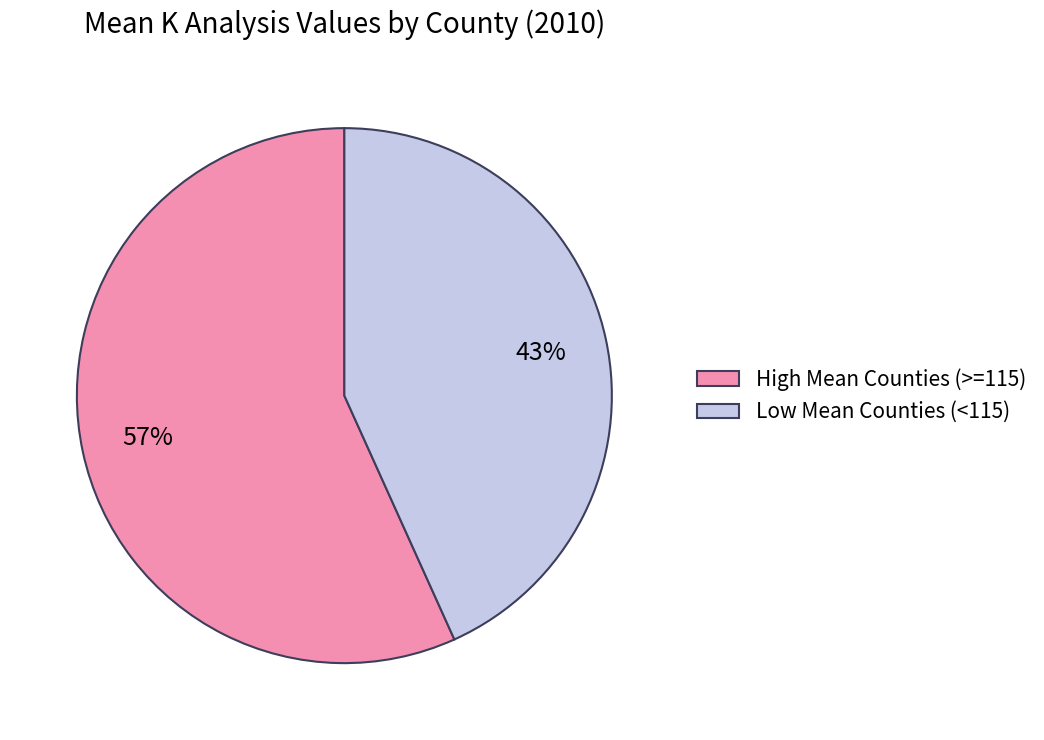

Is the sum of High Mean Counties (>=115) and Low Mean Counties (<115) greater than half?

Yes